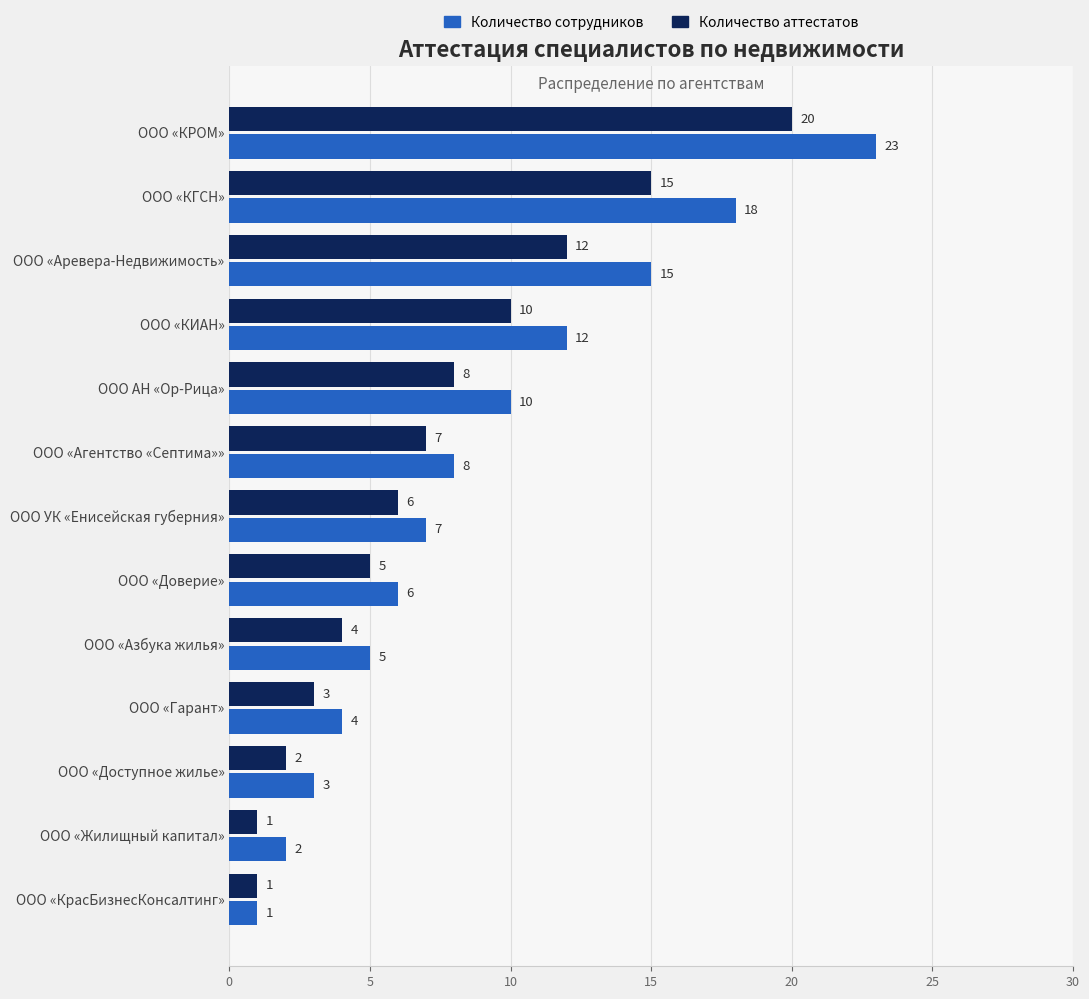

How many series are shown in this chart?

2